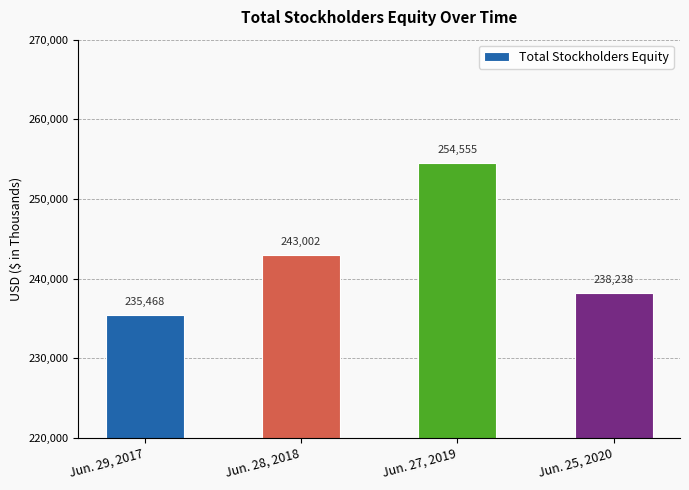

True or false: the data shows 373069 at Jun. 29, 2017.

False